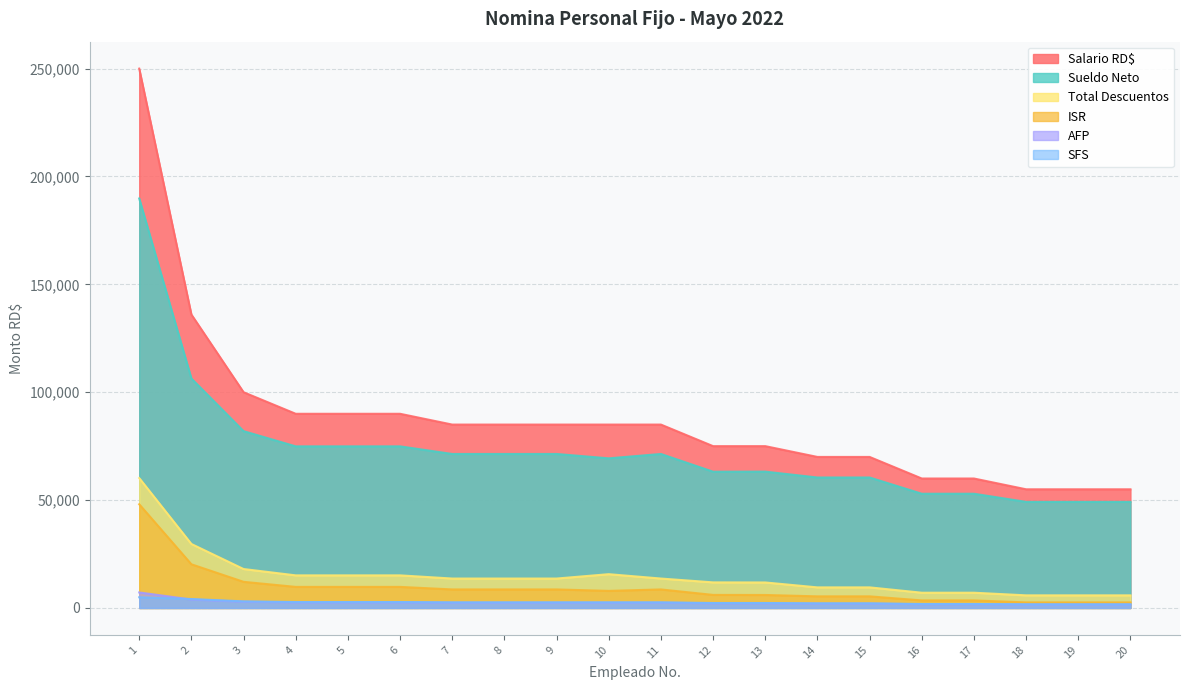

What is the minimum value for Sueldo Neto?

49164.8